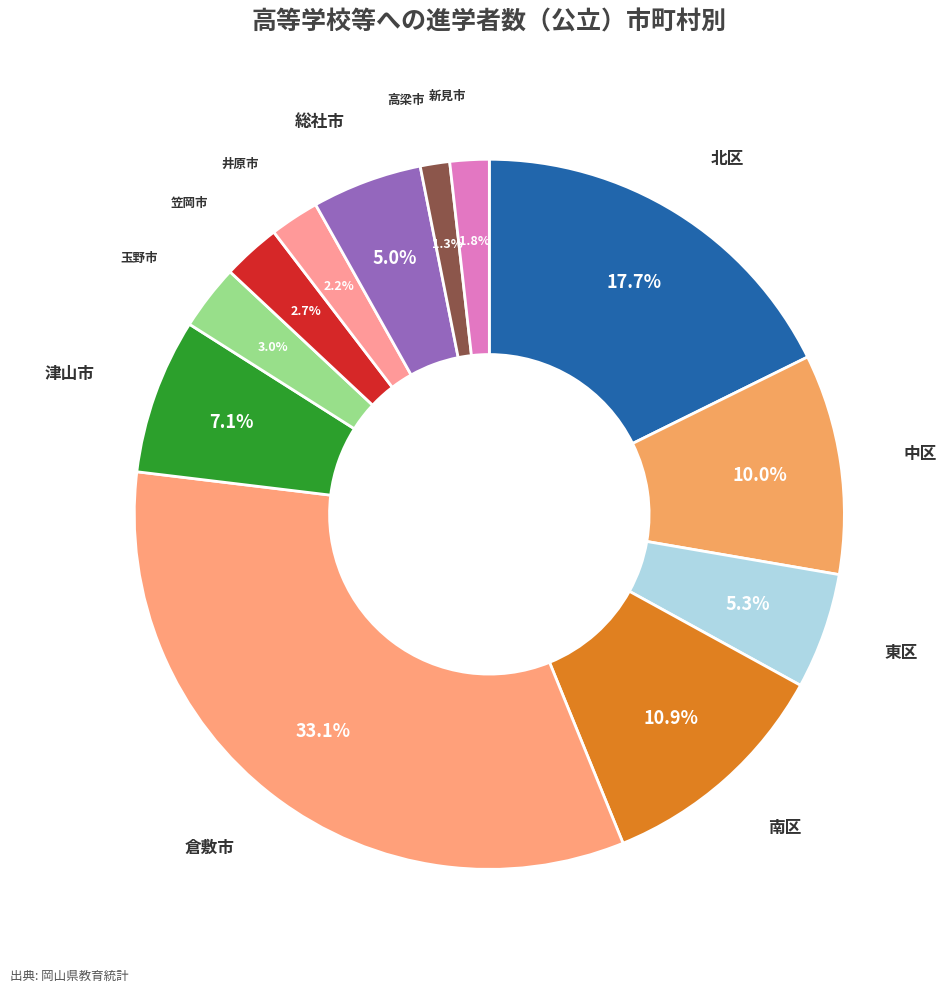

Count the number of slices in the pie.

12